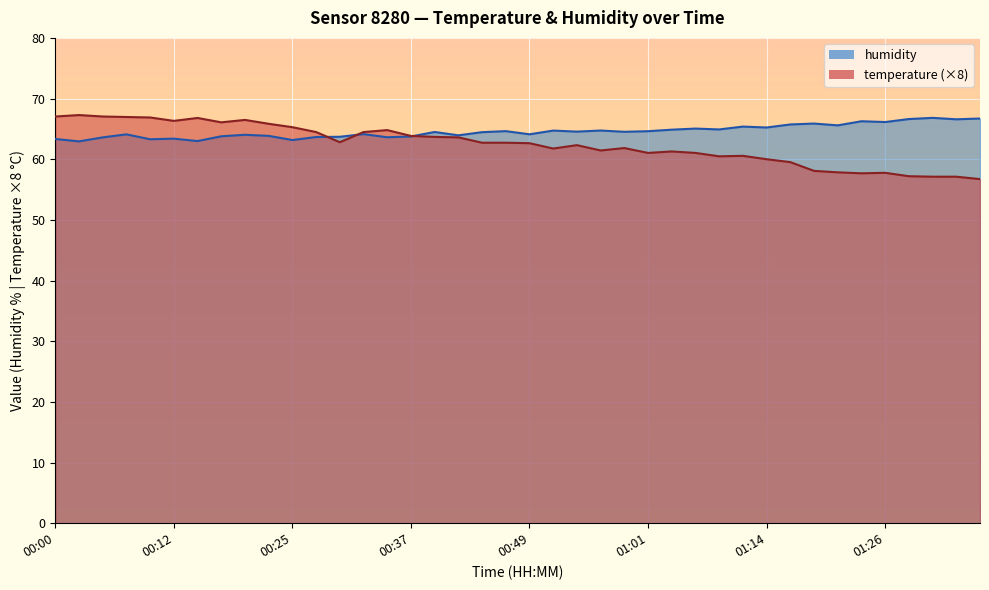

How many interior local peaks does the humidity series have?

13